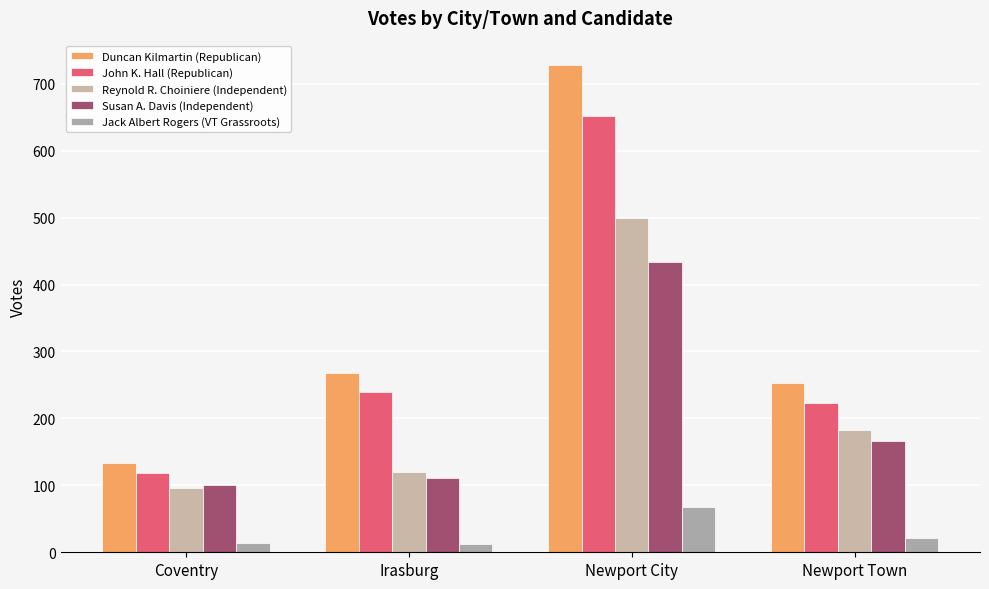

Count the number of data series in this chart.

5